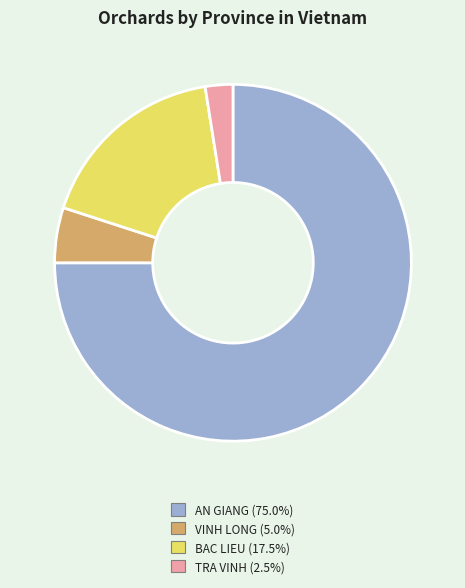

Rank the categories by value from lowest to highest.

TRA VINH, VINH LONG, BAC LIEU, AN GIANG